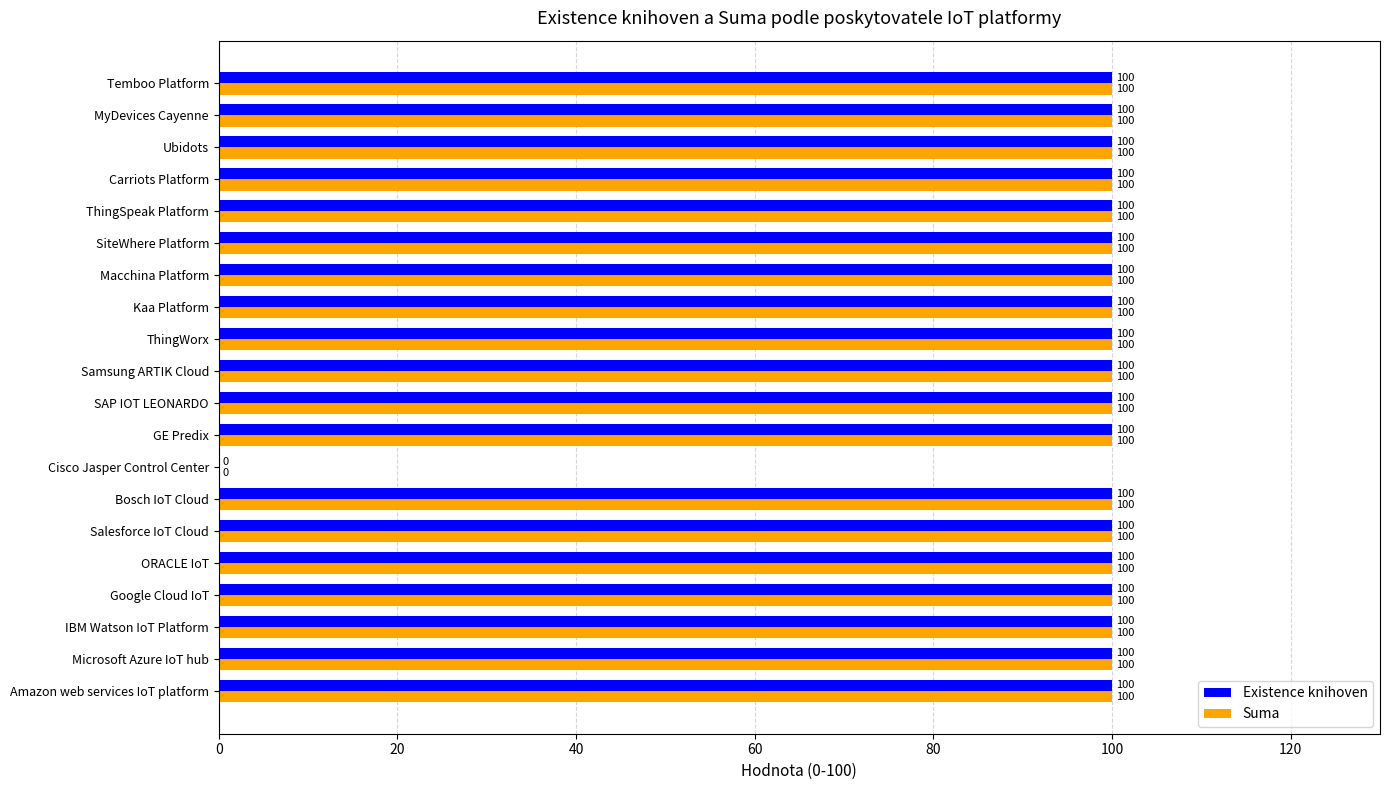

What is the total value across all series at Samsung ARTIK Cloud?

200